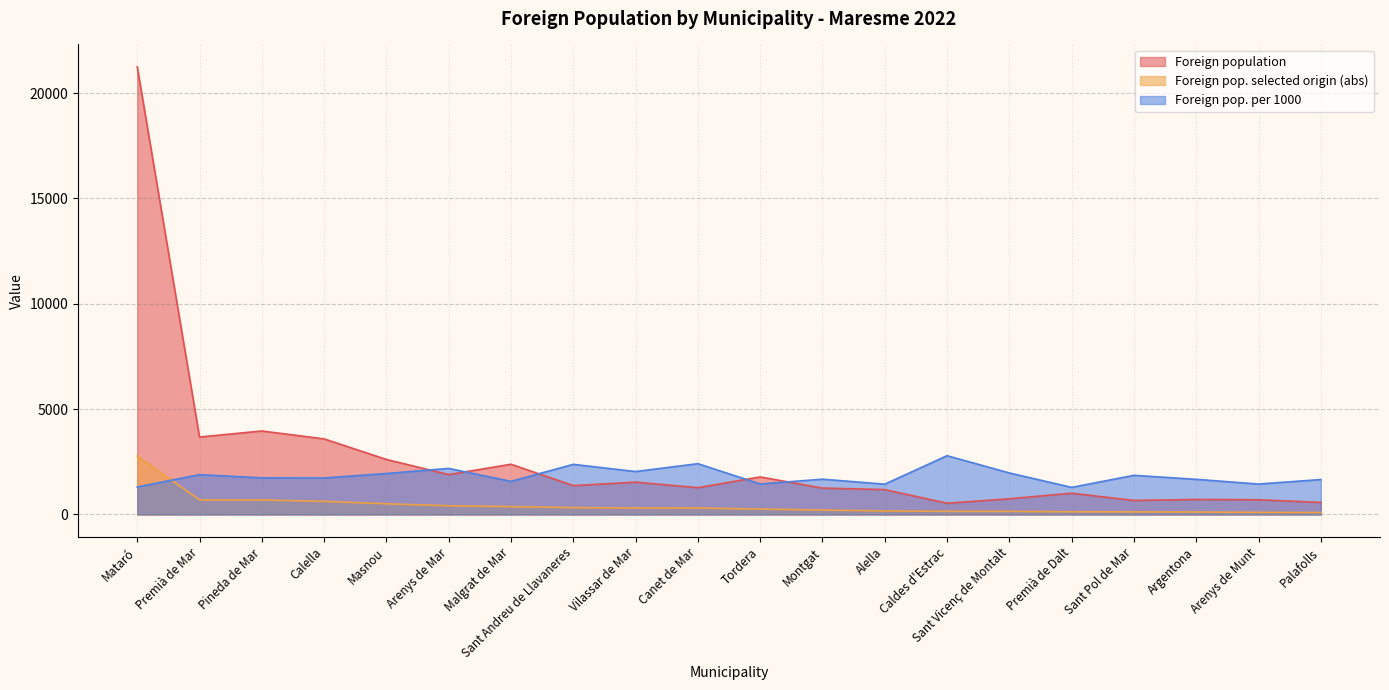

What are all the series names shown in the legend?

Foreign population, Foreign pop. selected origin (abs), Foreign pop. per 1000